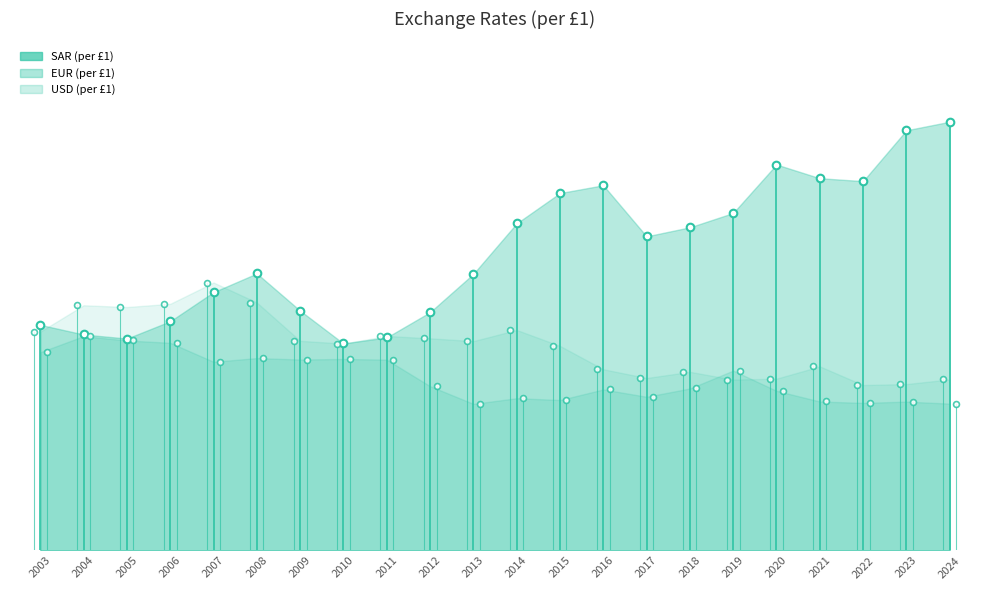

Which series has the widest spread of Y values?

SAR (per £1)